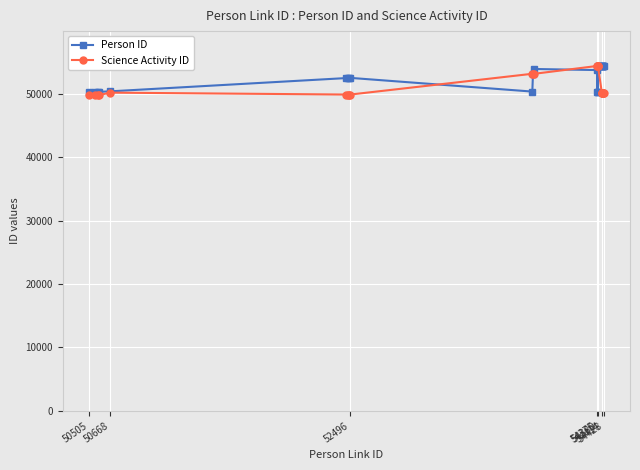

What is the greatest value displayed?

54421